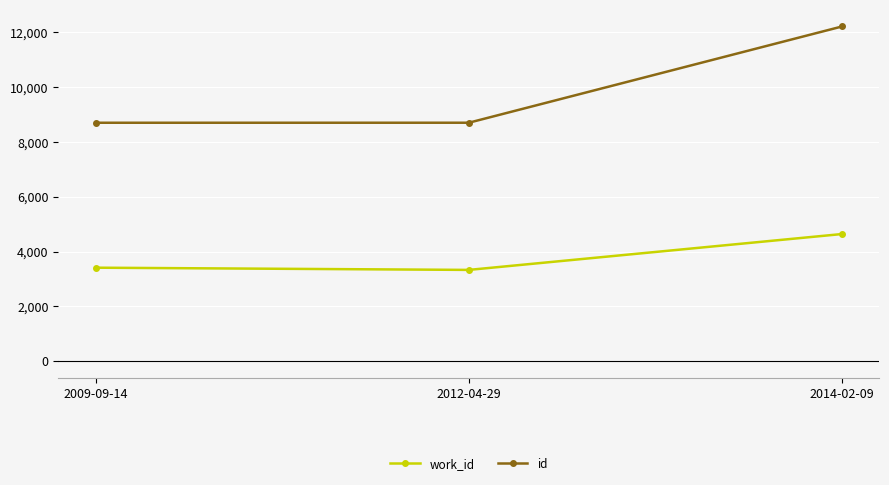

How many lines are shown in the chart?

2